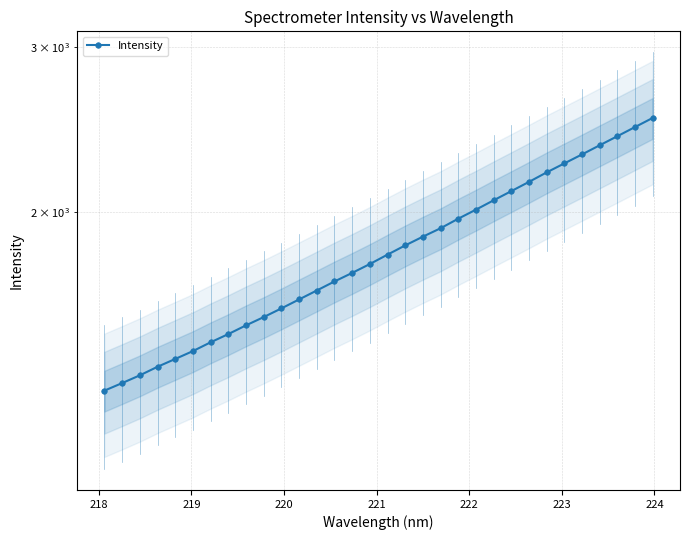

How many lines are shown in the chart?

1